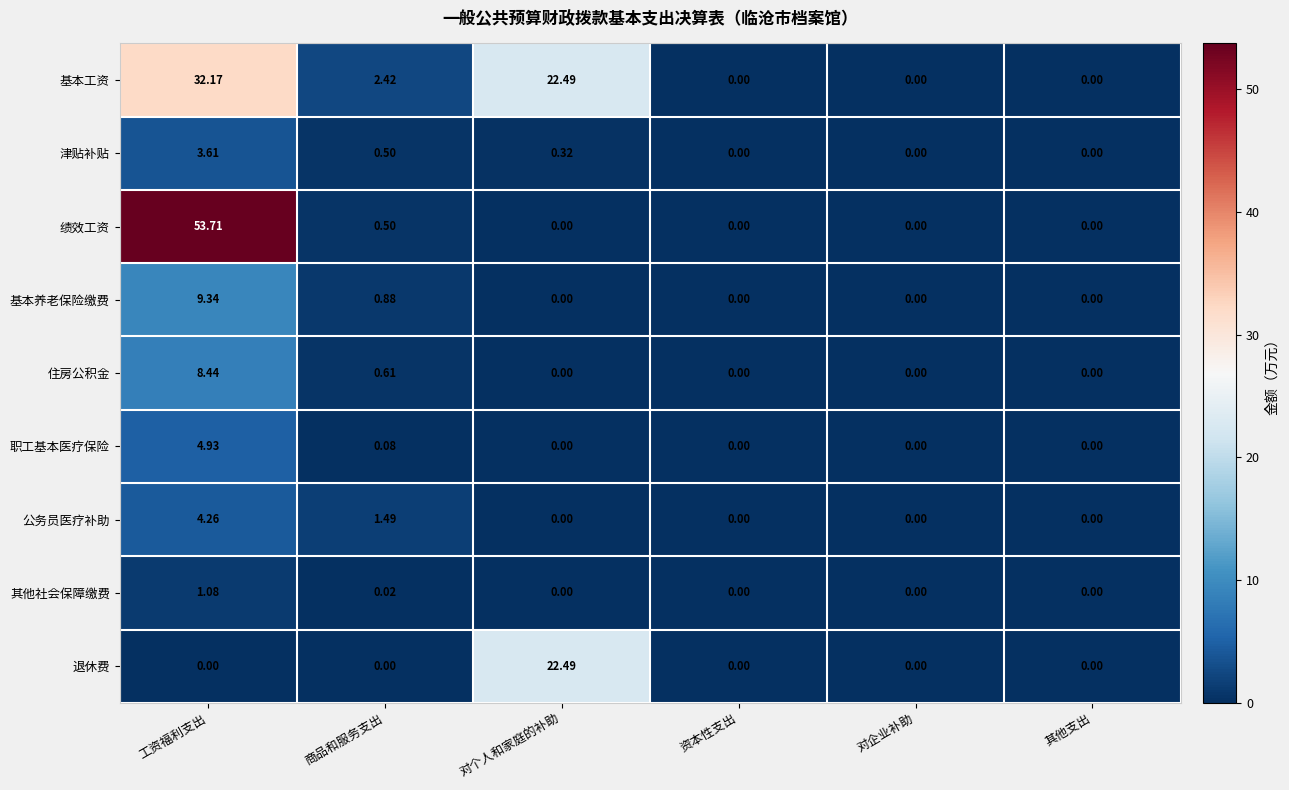

At which label is 公务员医疗补助 closest to 2?

商品和服务支出